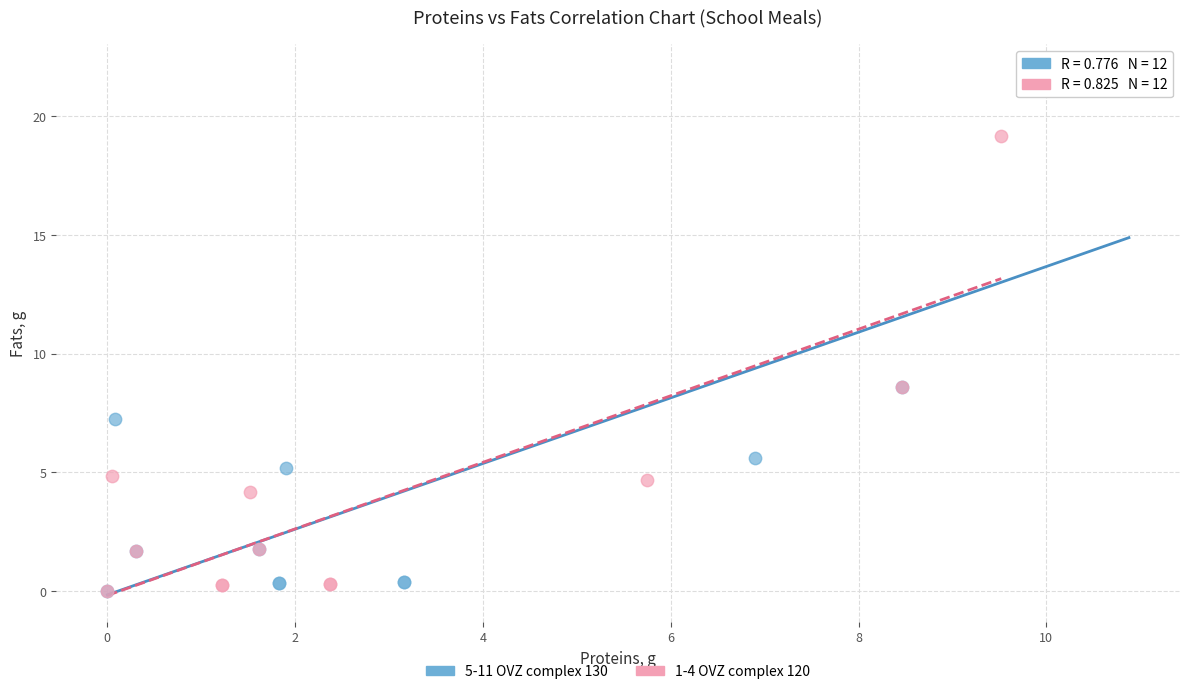

What are all the series names shown in the legend?

5-11 OVZ complex 130, 1-4 OVZ complex 120